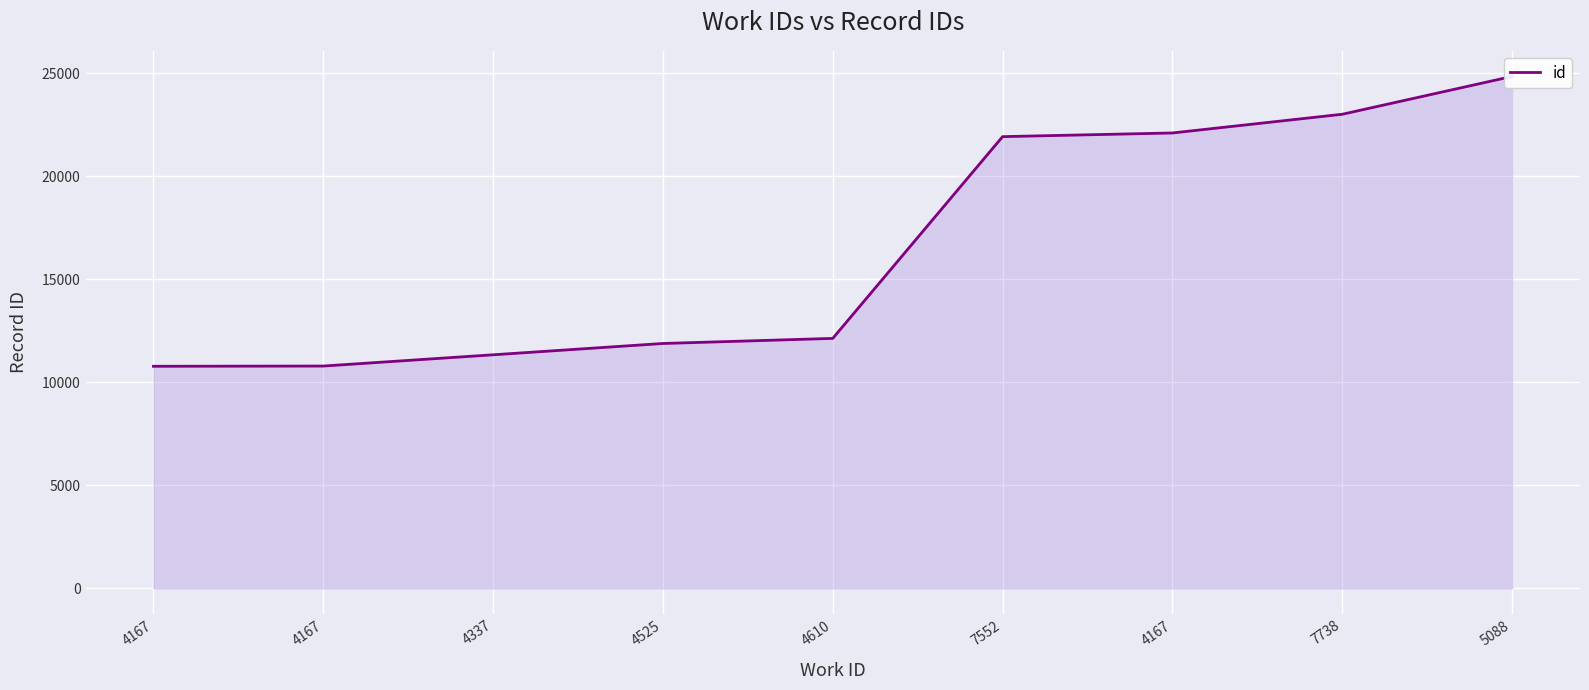

Reading left to right, list all the values displayed in this chart.

4167=10781	4167=10792	4337=11338	4525=11887	4610=12134	7552=21926	4167=22104	7738=23012	5088=24848